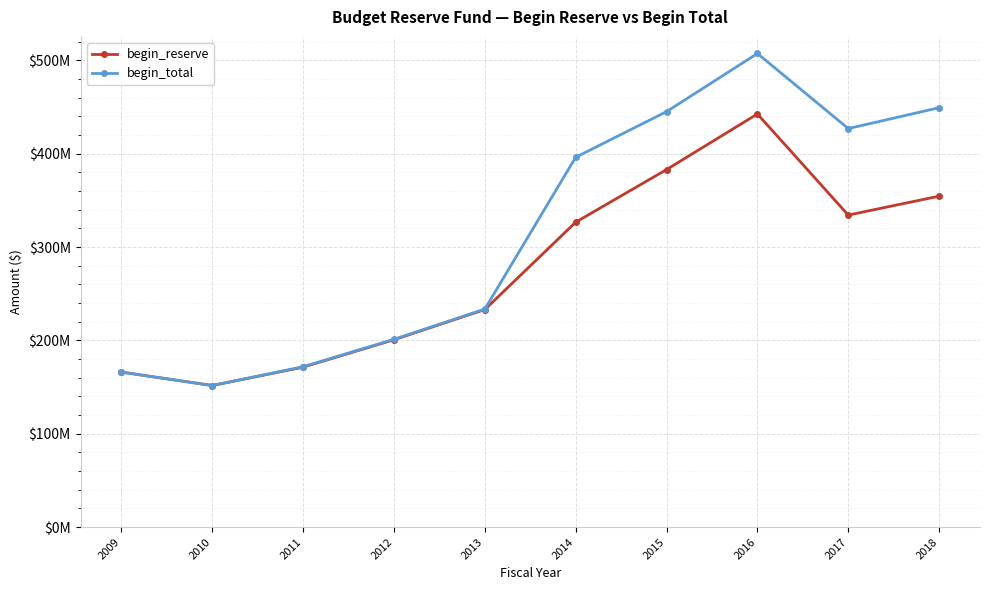

The value of begin_total at 2011 is 171847390. True or false?

True